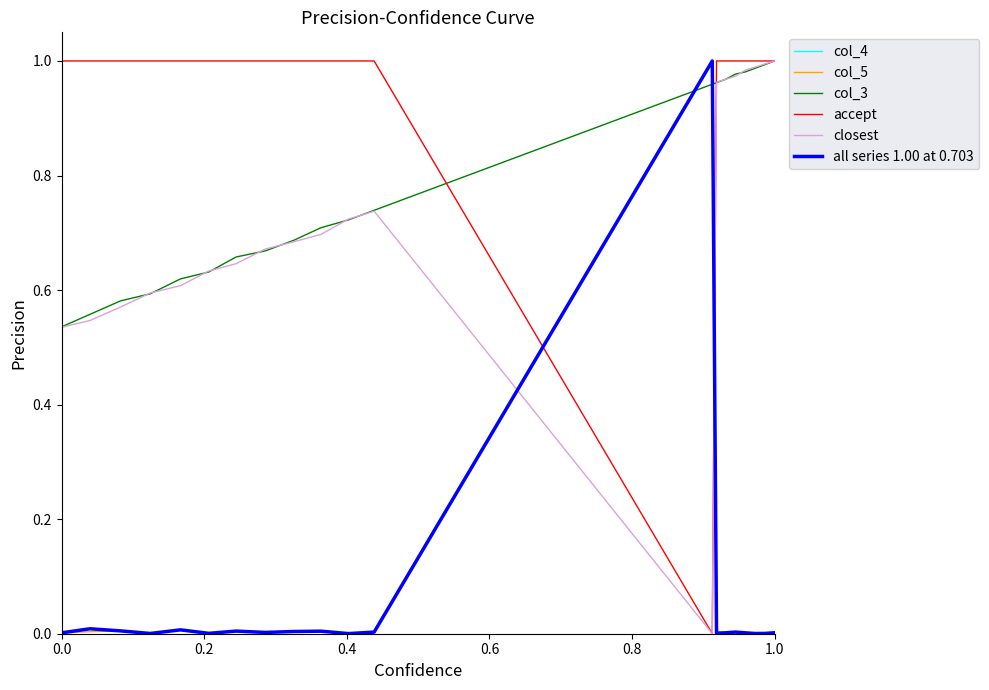

Is this an area chart (filled region under the line)?

No